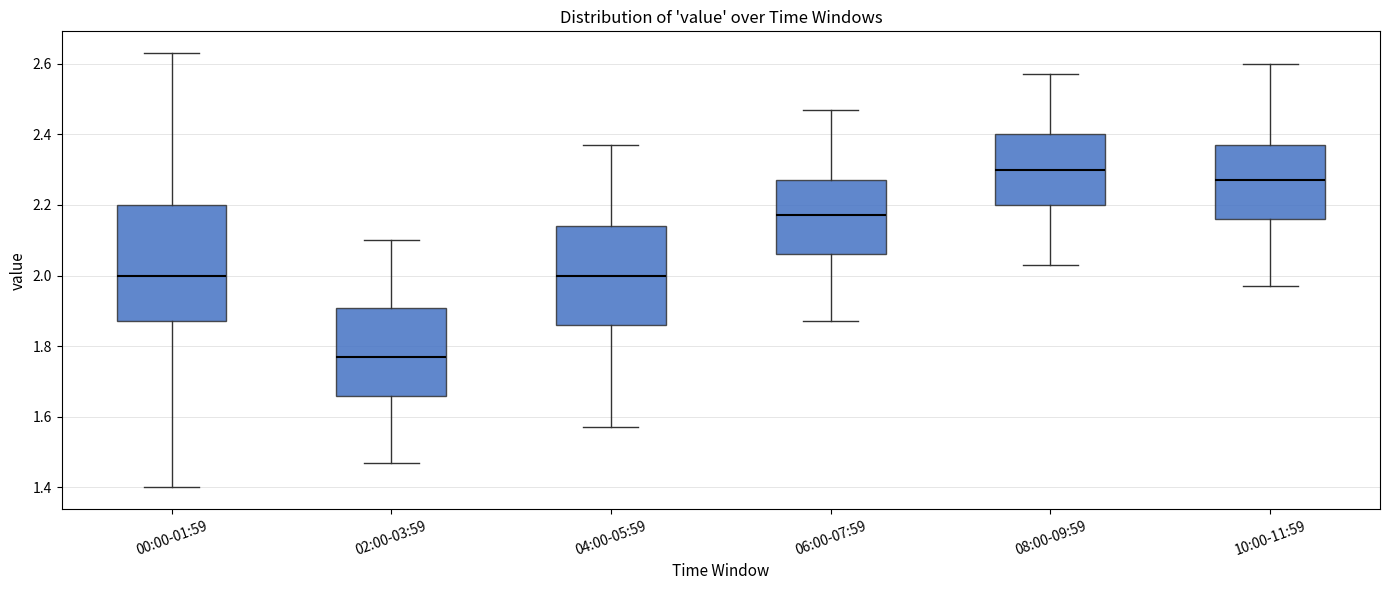

Reading left to right, read every box against the y-axis: the position of its median line, the range the box covers, and the ends of its whiskers. The values are not printed on the chart, so give them approximately, as read against the axis.

00:00-01:59: median 2.00, box 1.88 to 2.20, whiskers 1.40 to 2.64
02:00-03:59: median 1.78, box 1.66 to 1.90, whiskers 1.48 to 2.10
04:00-05:59: median 2.00, box 1.86 to 2.14, whiskers 1.58 to 2.38
06:00-07:59: median 2.18, box 2.06 to 2.28, whiskers 1.88 to 2.48
08:00-09:59: median 2.30, box 2.20 to 2.40, whiskers 2.04 to 2.58
10:00-11:59: median 2.28, box 2.16 to 2.38, whiskers 1.98 to 2.60